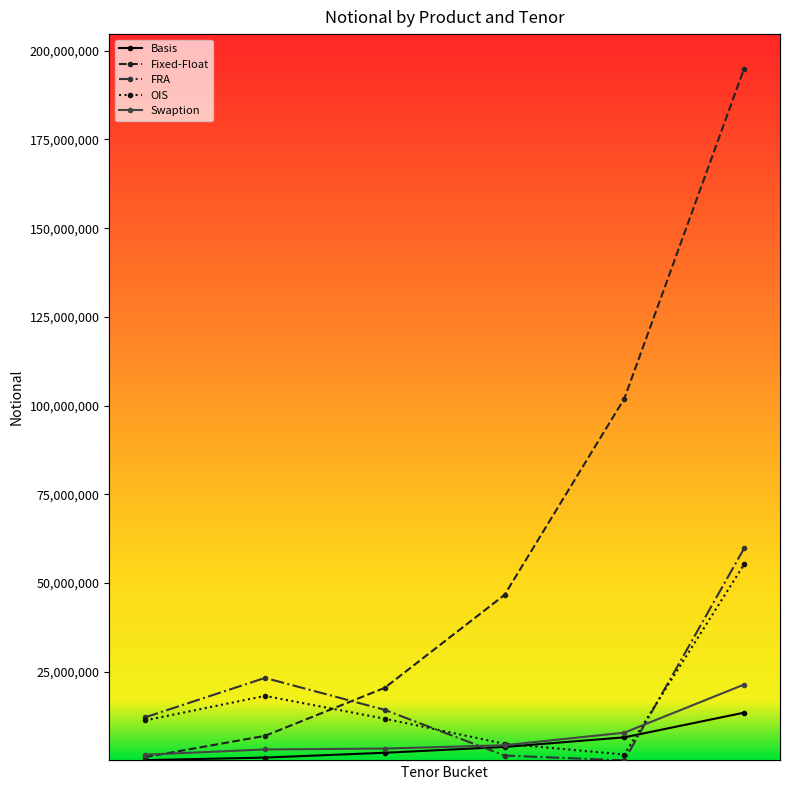

Which series has the largest total across all categories?

Fixed-Float